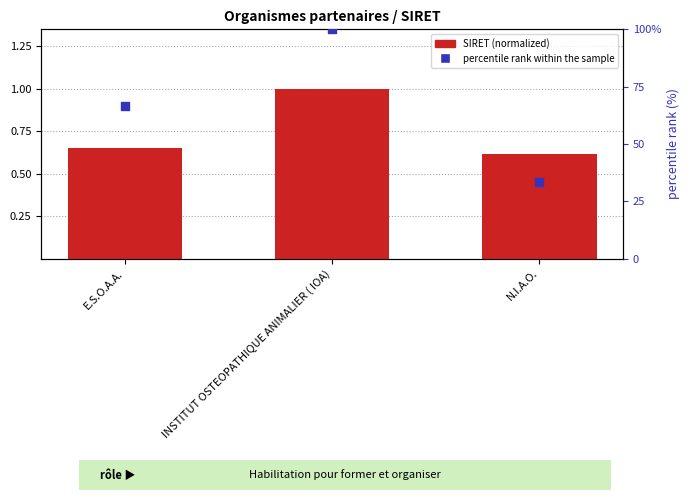

Which series reaches the maximum Y coordinate?

percentile rank within the sample